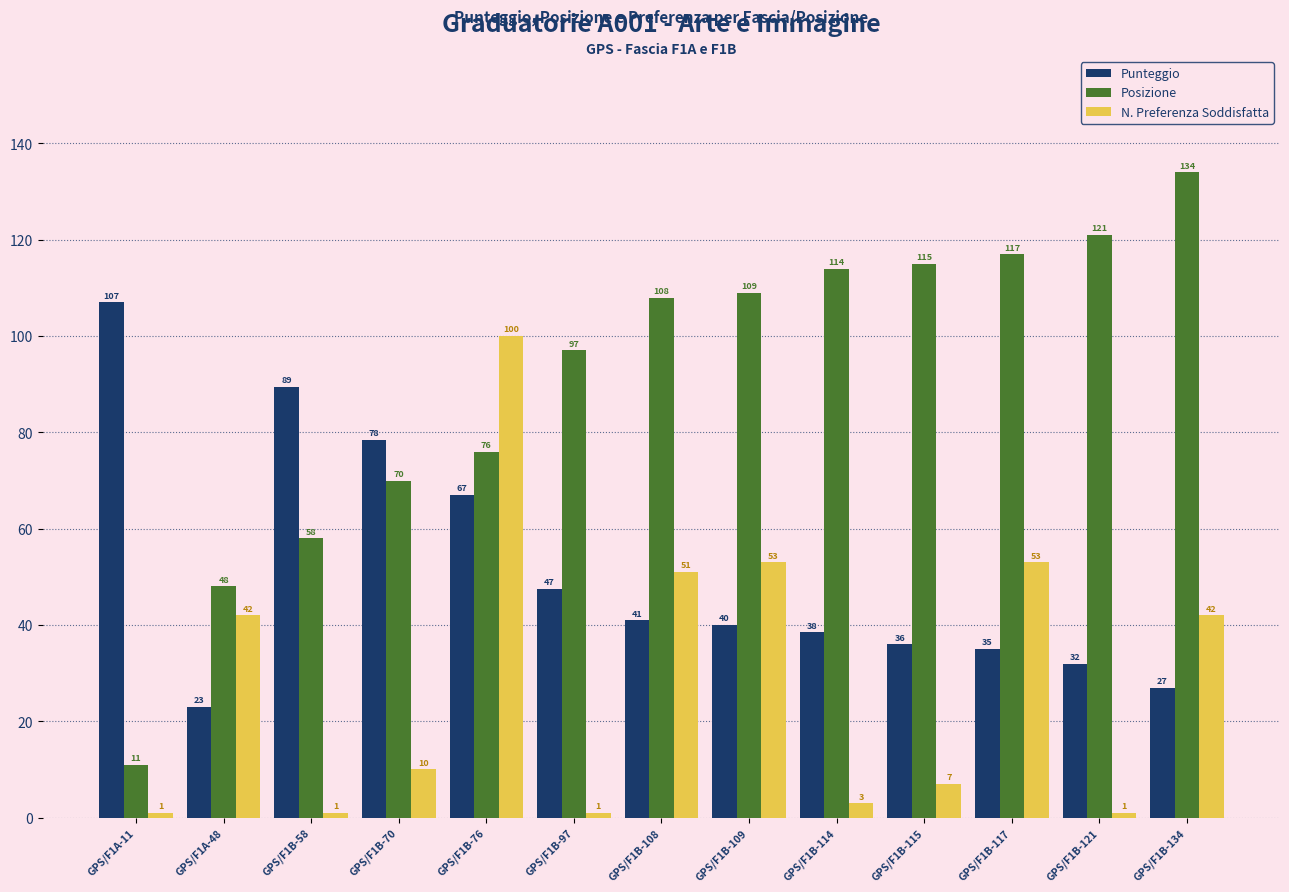

Where does the Punteggio series first go above 40?

GPS/F1A-11